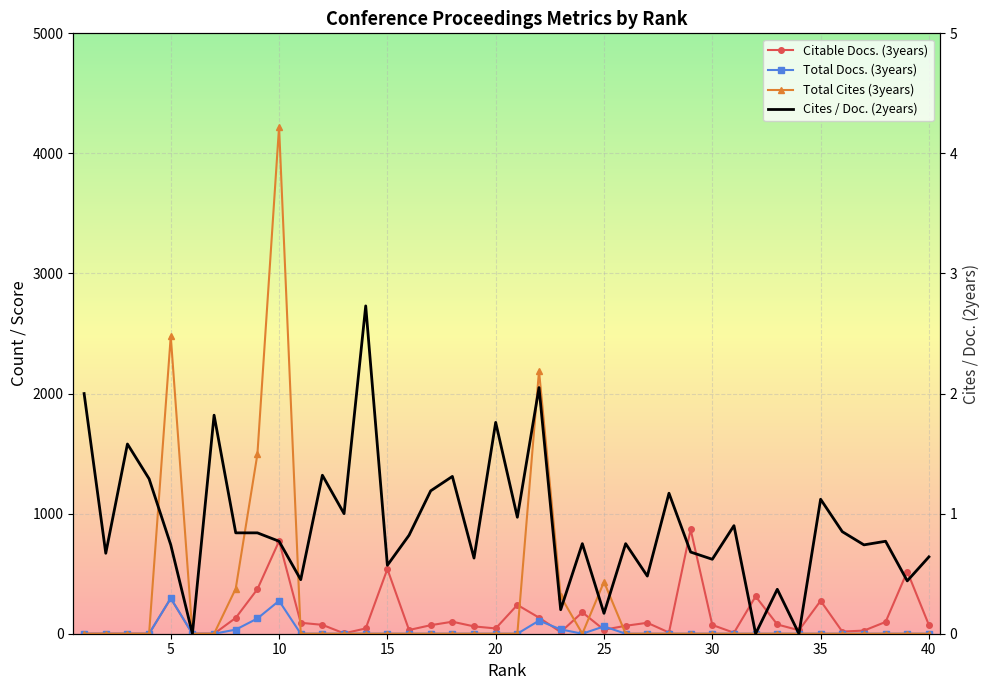

True or false: Total Docs. (3years) has more than 1 interior local peaks.

True